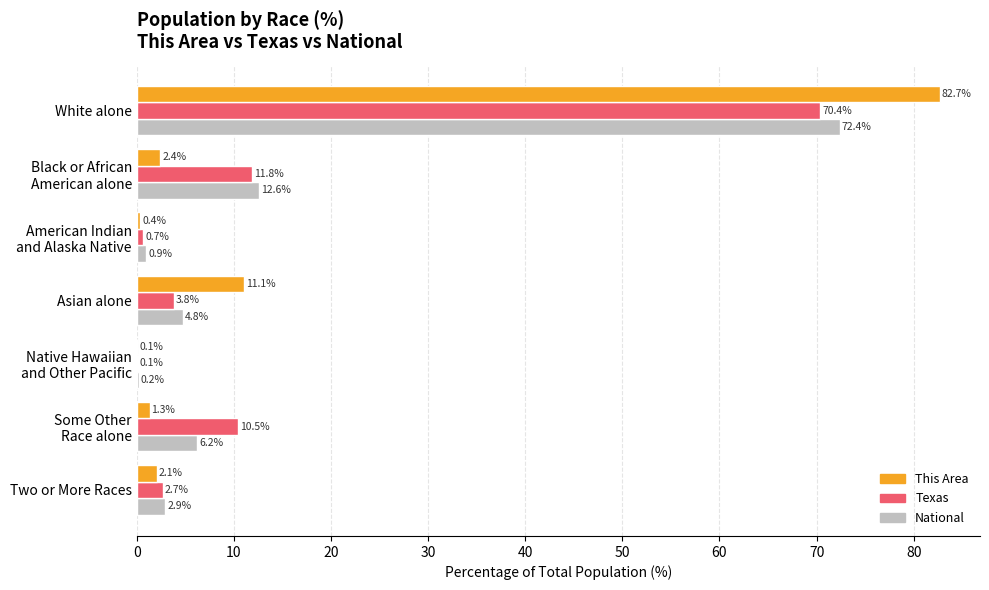

What is the highest value of the This Area series?

82.7